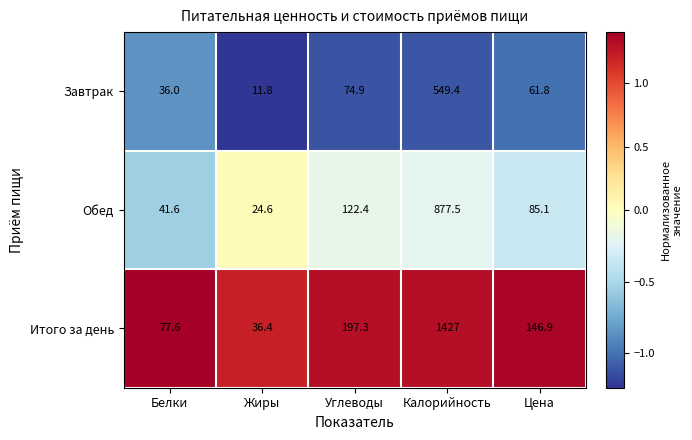

Count the number of data series in this chart.

3